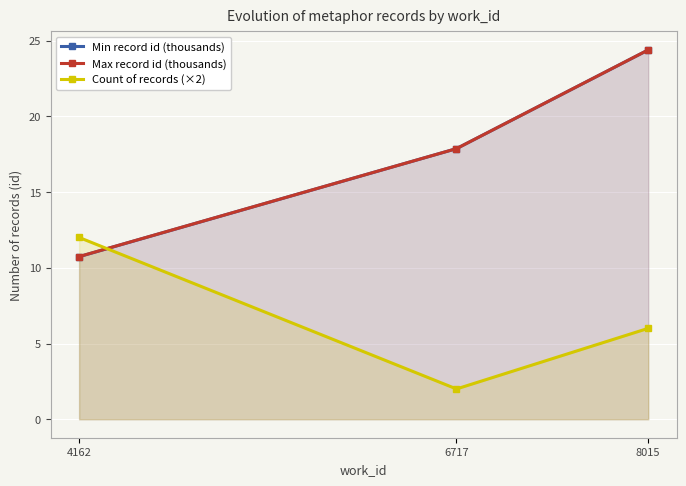

Where does the Min record id (thousands) series first go above 17?

6717